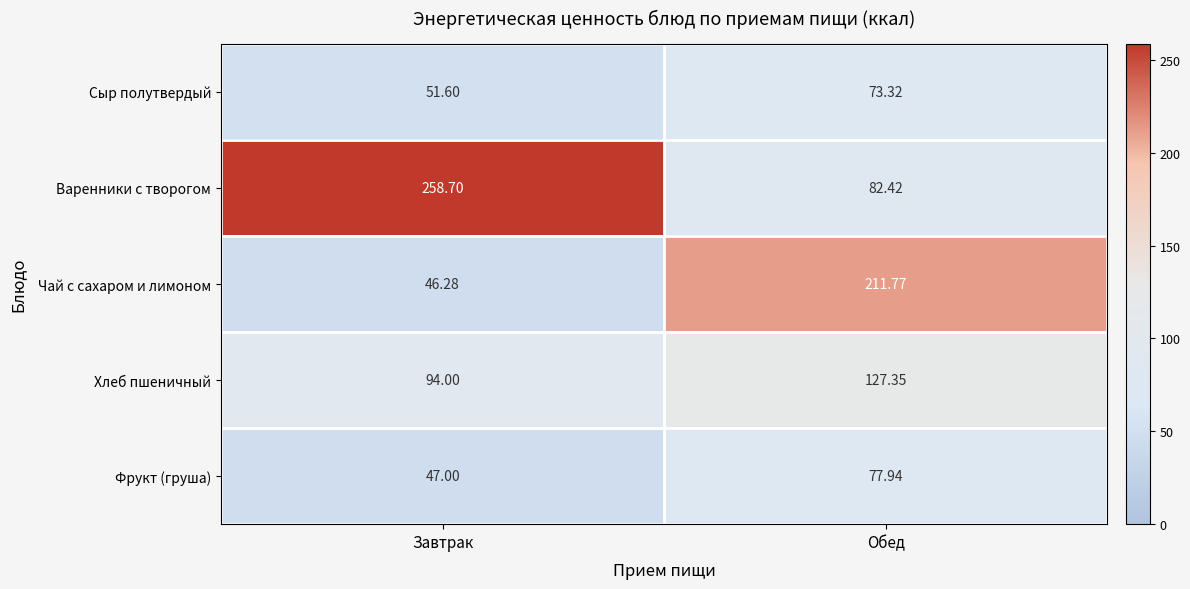

Which label corresponds to the largest value in the chart?

Завтрак